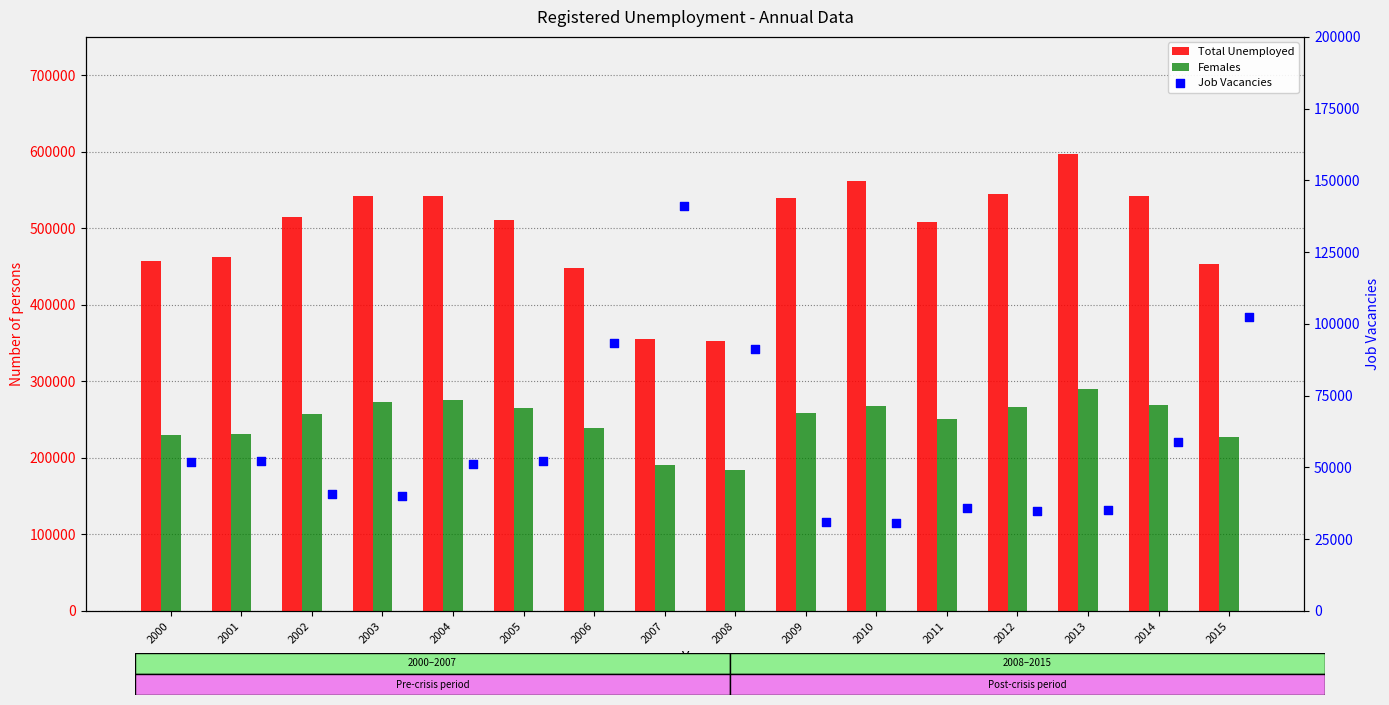

Which series has the widest spread of Y values?

Total Unemployed